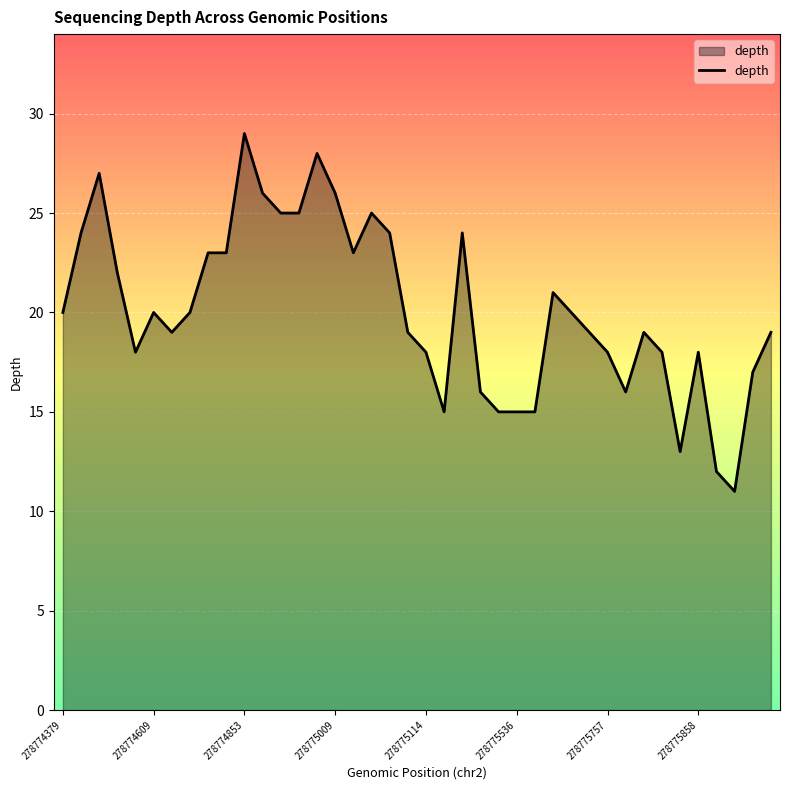

What is the difference between the maximum and minimum values?

18